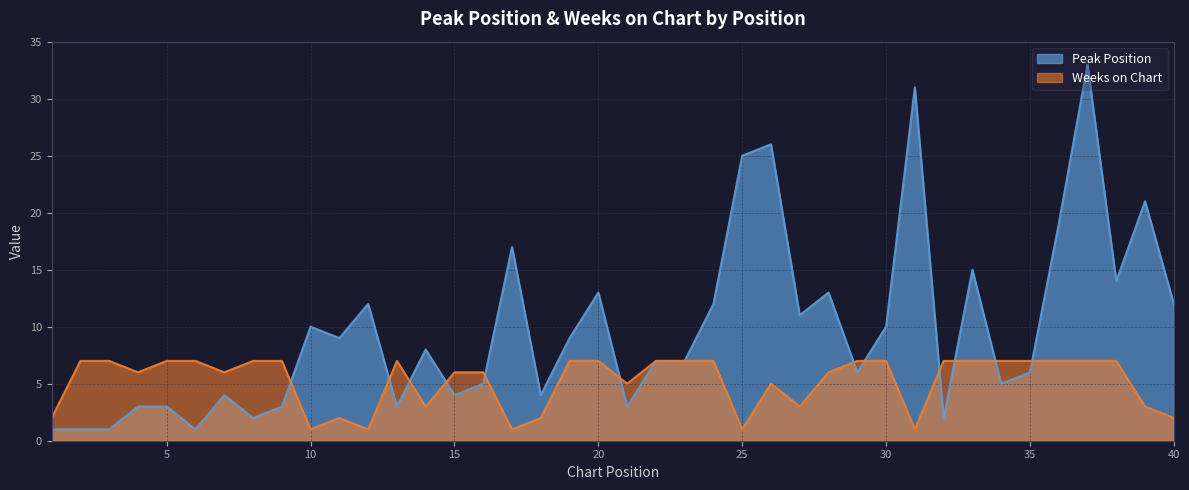

How many data points in Weeks on Chart are less than 7?

19